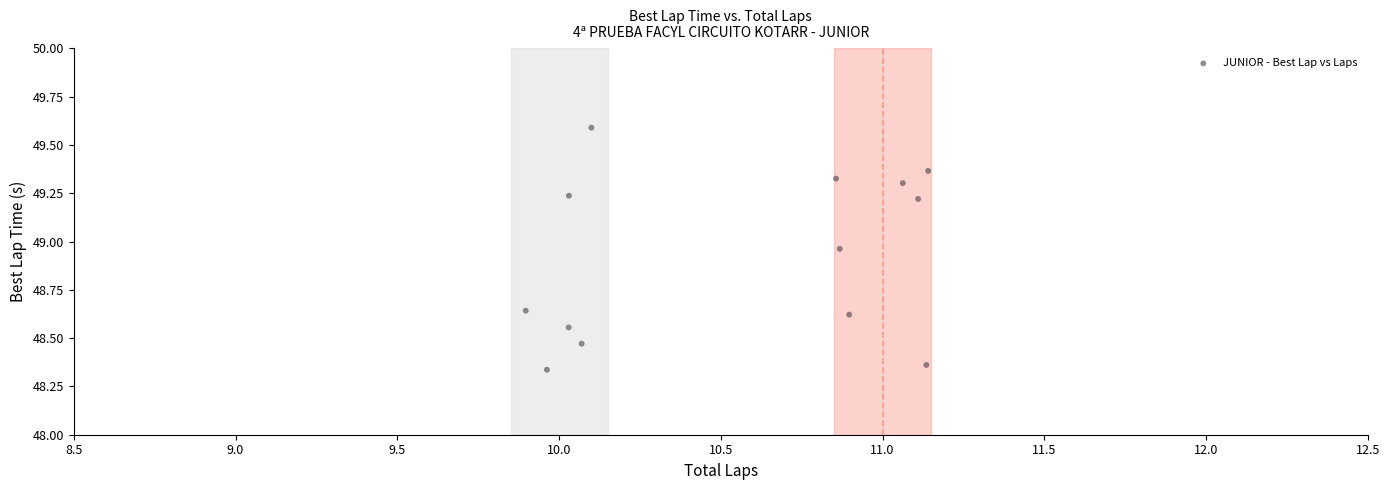

What is the range of Y values (max minus min)?

1.3